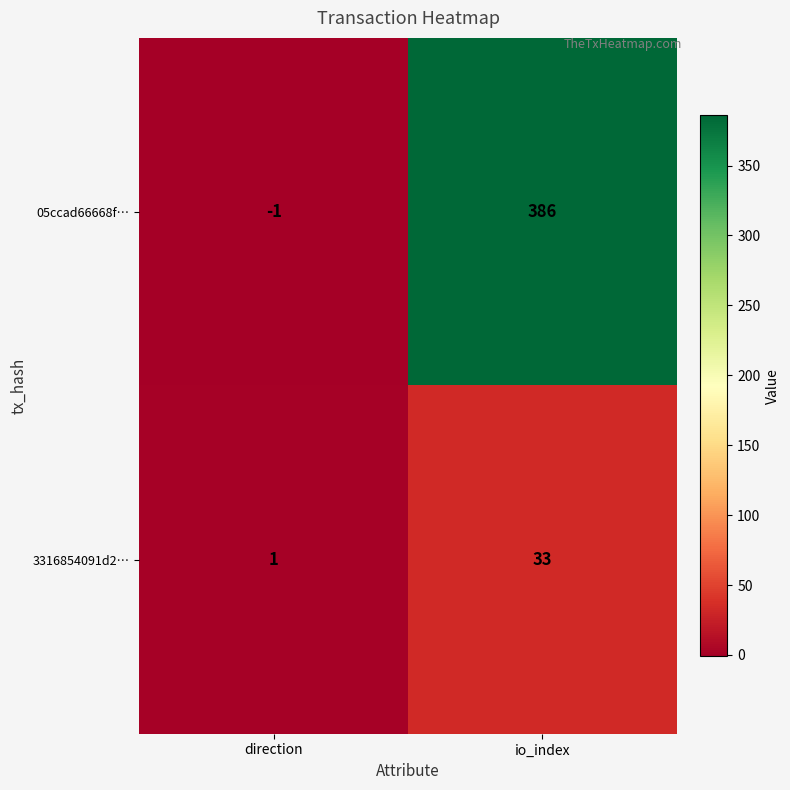

At io_index, list the series in order from smallest to largest.

3316854091d2…, 05ccad66668f…